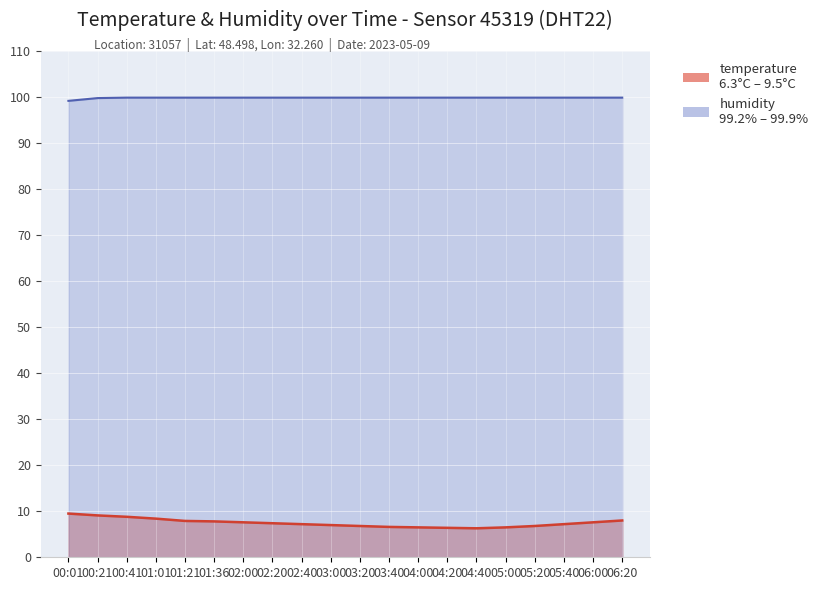

Reading right to left, what are all the values shown in this chart?

temperature: 06:20=8.0	06:00=7.6	05:40=7.2	05:20=6.8	05:00=6.5	04:40=6.3	04:20=6.4	04:00=6.5	03:40=6.6	03:20=6.8	03:00=7.0	02:40=7.2	02:20=7.4	02:00=7.6	01:36=7.8	01:21=7.9	01:01=8.4	00:41=8.8	00:21=9.1	00:01=9.5
humidity: 06:20=99.9	06:00=99.9	05:40=99.9	05:20=99.9	05:00=99.9	04:40=99.9	04:20=99.9	04:00=99.9	03:40=99.9	03:20=99.9	03:00=99.9	02:40=99.9	02:20=99.9	02:00=99.9	01:36=99.9	01:21=99.9	01:01=99.9	00:41=99.9	00:21=99.8	00:01=99.2